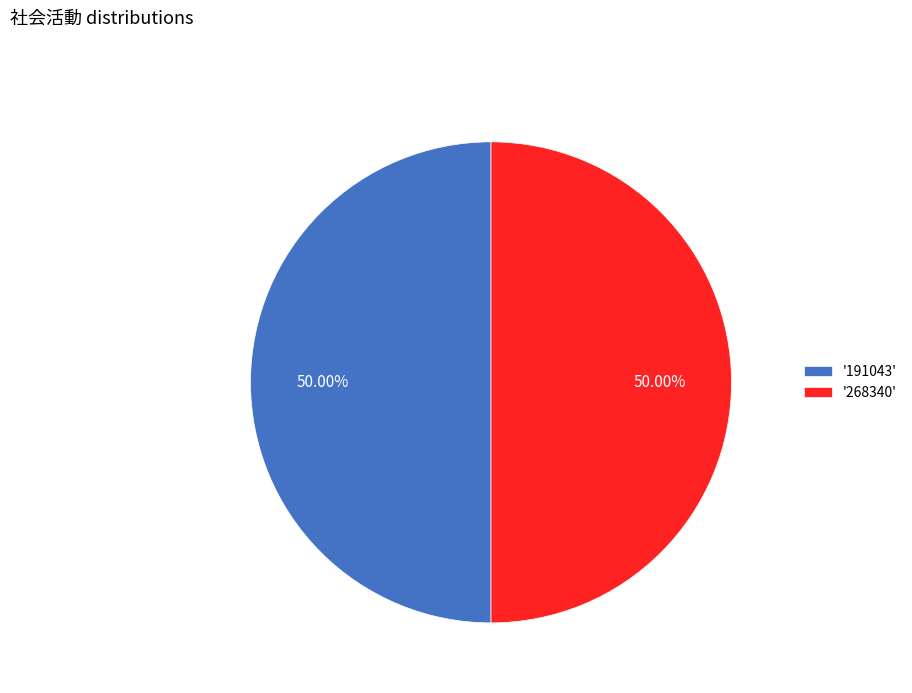

Approximately how many times larger is the value at '191043' compared to '268340'?

1.0